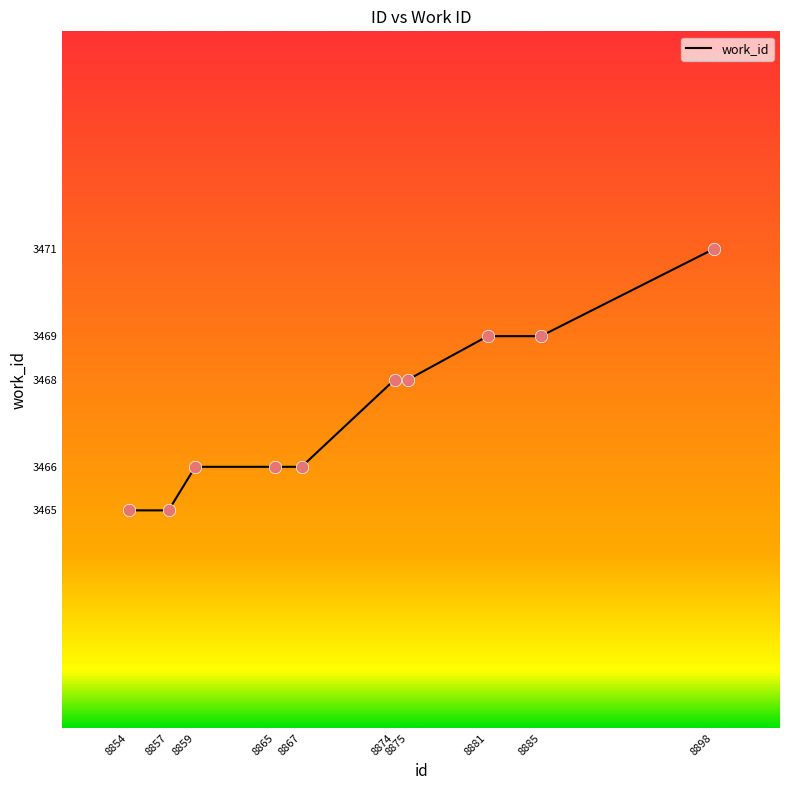

Between 8865 and 8898, which is larger?

8898